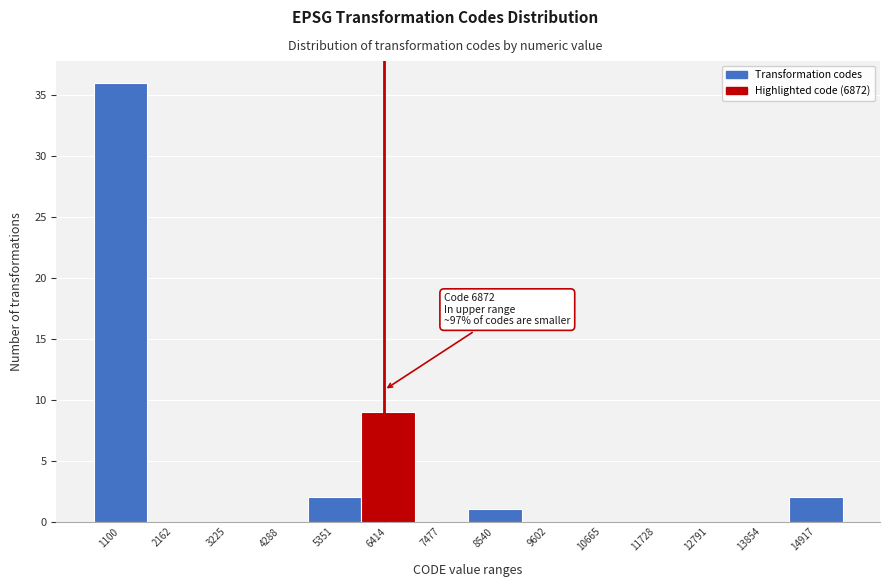

Reading right to left, transcribe all the data shown in this chart.

14917=2	13854=0	12791=0	11728=0	10665=0	9602=0	8540=1	7477=0	6414=9	5351=2	4288=0	3225=0	2162=0	1100=36